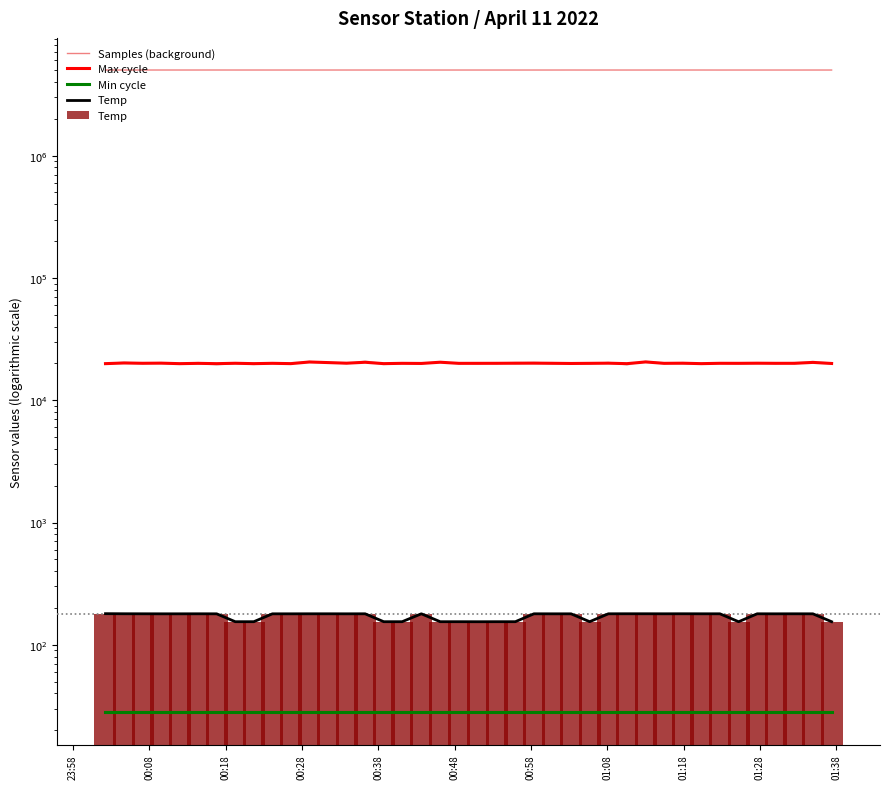

Where does the Samples (background) series first go above 5013359?

23:58